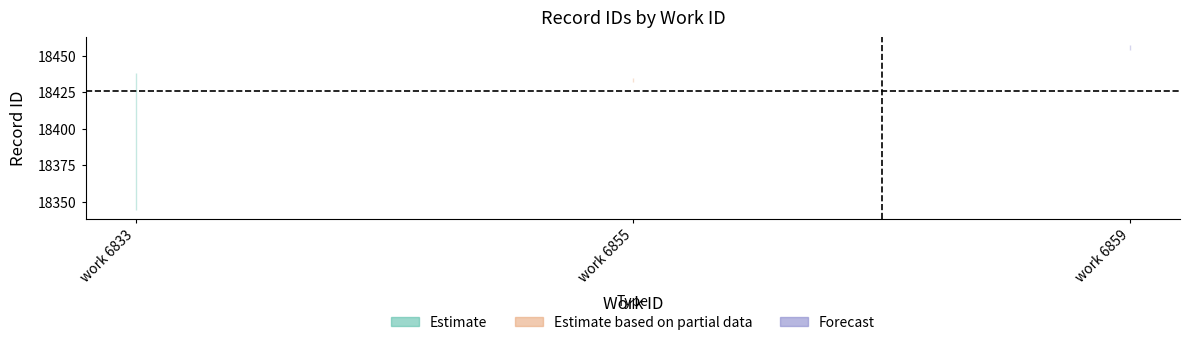

What is the sum of the work_id values at 18434 and 18456?

13714